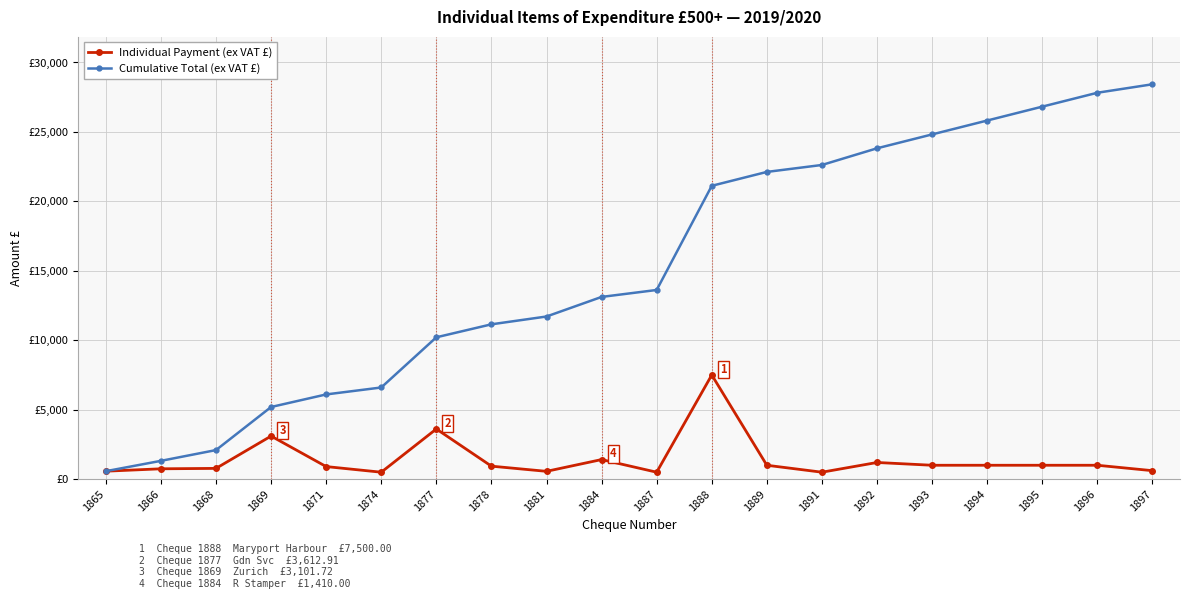

Which series has the largest range (max minus min)?

Cumulative Total (ex VAT £)